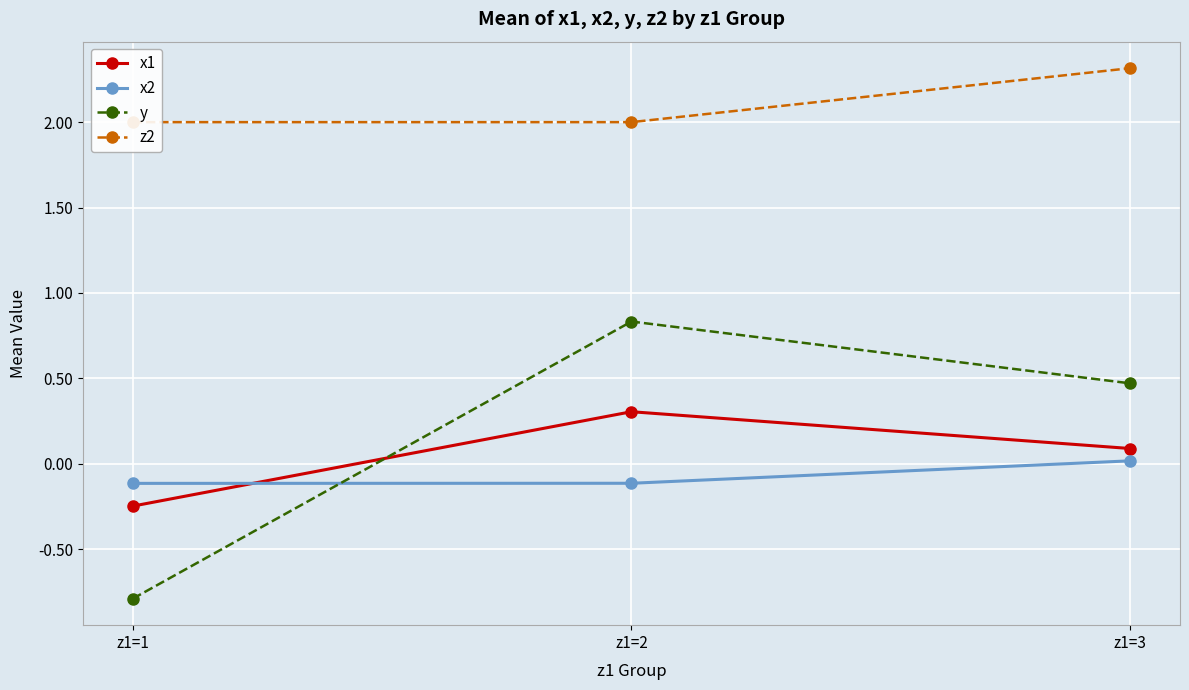

How many z2 values are between 2 and 3?

3